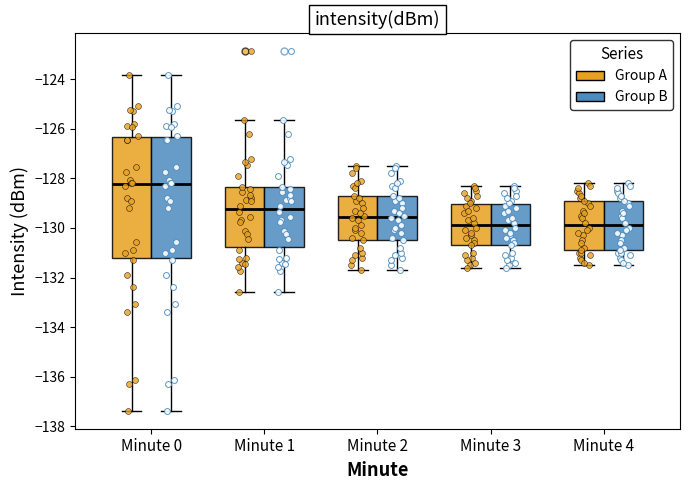

Reading left to right, transcribe this box plot: for each box, give where its median line is, the range the box spans, and where its two whiskers end, as read against the y-axis. The values are not printed on the chart, so give them approximately, as read against the axis.

Minute 0 (Group A): median -128.2, box -131.2 to -126.4, whiskers -137.4 to -123.8
Minute 0 (Group B): median -128.2, box -131.2 to -126.4, whiskers -137.4 to -123.8
Minute 1 (Group A): median -129.2, box -130.8 to -128.4, whiskers -132.6 to -125.6
Minute 1 (Group B): median -129.2, box -130.8 to -128.4, whiskers -132.6 to -125.6
Minute 2 (Group A): median -129.6, box -130.4 to -128.8, whiskers -131.6 to -127.4
Minute 2 (Group B): median -129.6, box -130.4 to -128.8, whiskers -131.6 to -127.4
Minute 3 (Group A): median -129.8, box -130.6 to -129.0, whiskers -131.6 to -128.2
Minute 3 (Group B): median -129.8, box -130.6 to -129.0, whiskers -131.6 to -128.2
Minute 4 (Group A): median -129.8, box -130.8 to -129.0, whiskers -131.4 to -128.2
Minute 4 (Group B): median -129.8, box -130.8 to -129.0, whiskers -131.4 to -128.2